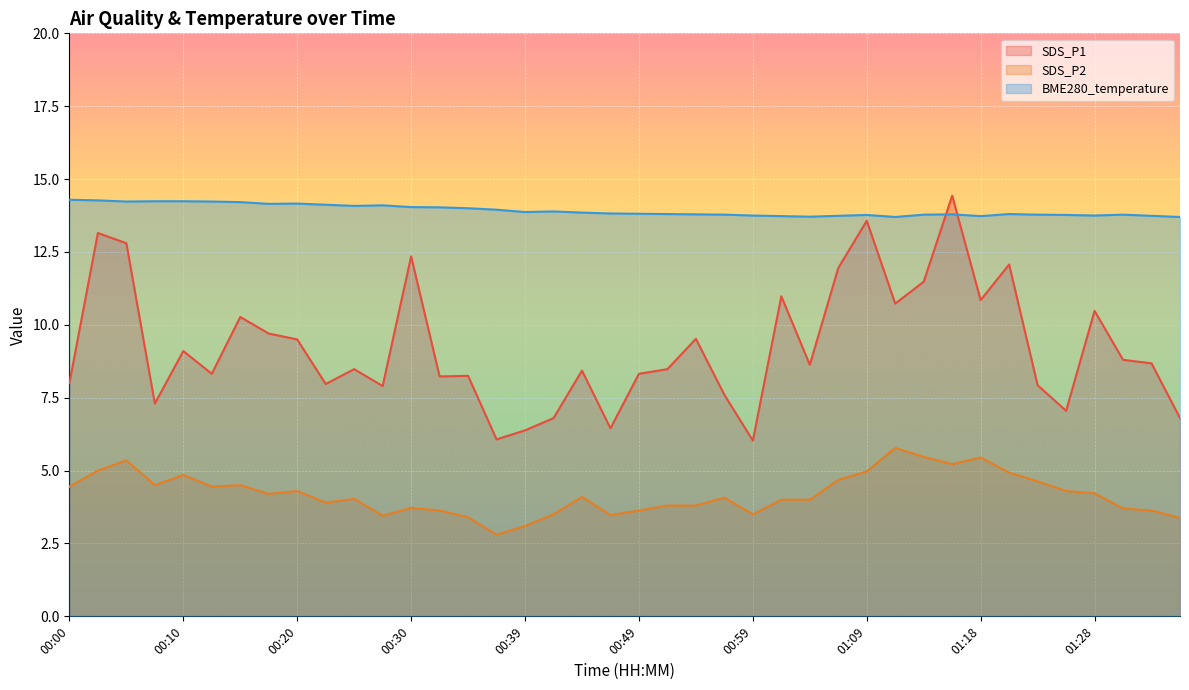

Reading right to left, list all the values displayed in this chart.

SDS_P1: 6.8	8.7	8.8	10.5	7.0	7.9	12.1	10.8	14.4	11.5	10.7	13.6	11.9	8.6	11.0	6.0	7.6	9.5	8.5	8.3	6.5	8.4	6.8	6.4	6.1	8.2	8.2	12.3	7.9	8.5	8.0	9.5	9.7	10.3	8.3	9.1	7.3	12.8	13.2	8.0
SDS_P2: 3.4	3.6	3.7	4.2	4.3	4.6	4.9	5.5	5.2	5.5	5.8	5.0	4.7	4.0	4.0	3.5	4.1	3.8	3.8	3.6	3.5	4.1	3.5	3.1	2.8	3.4	3.6	3.7	3.5	4.0	3.9	4.3	4.2	4.5	4.5	4.8	4.5	5.3	5.0	4.5
BME280_temperature: 13.7	13.7	13.8	13.8	13.8	13.8	13.8	13.7	13.8	13.8	13.7	13.8	13.7	13.7	13.7	13.8	13.8	13.8	13.8	13.8	13.8	13.8	13.9	13.9	13.9	14.0	14.0	14.0	14.1	14.1	14.1	14.2	14.2	14.2	14.2	14.2	14.2	14.2	14.3	14.3